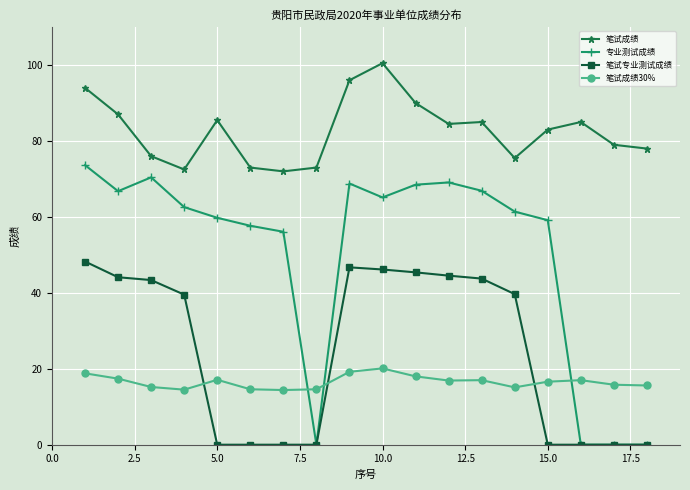

What is the value of the 专业测试成绩 point at the 15th from the left?

59.1